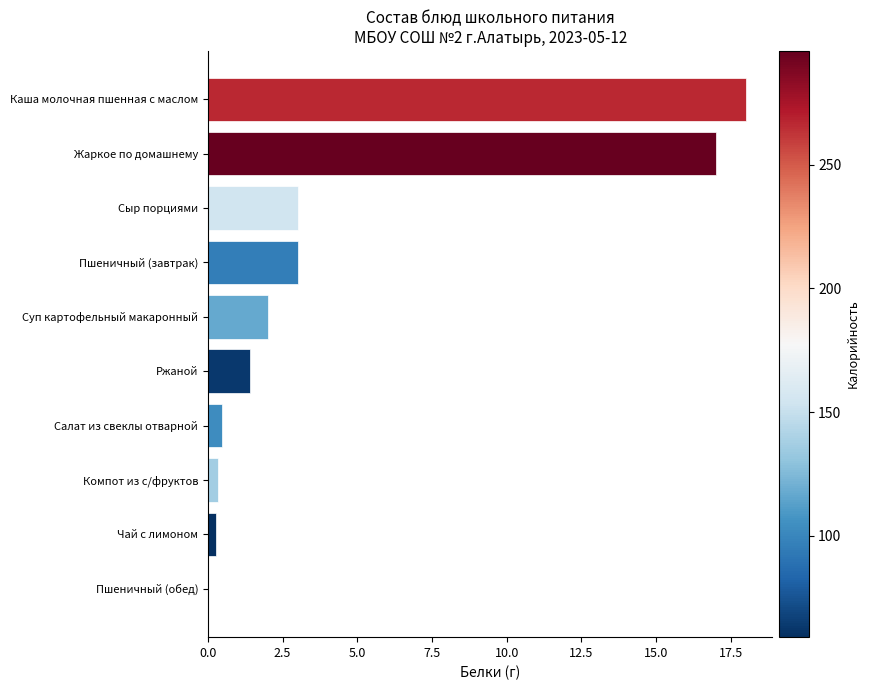

The value at Пшеничный (обед) is 0.0. True or false?

True